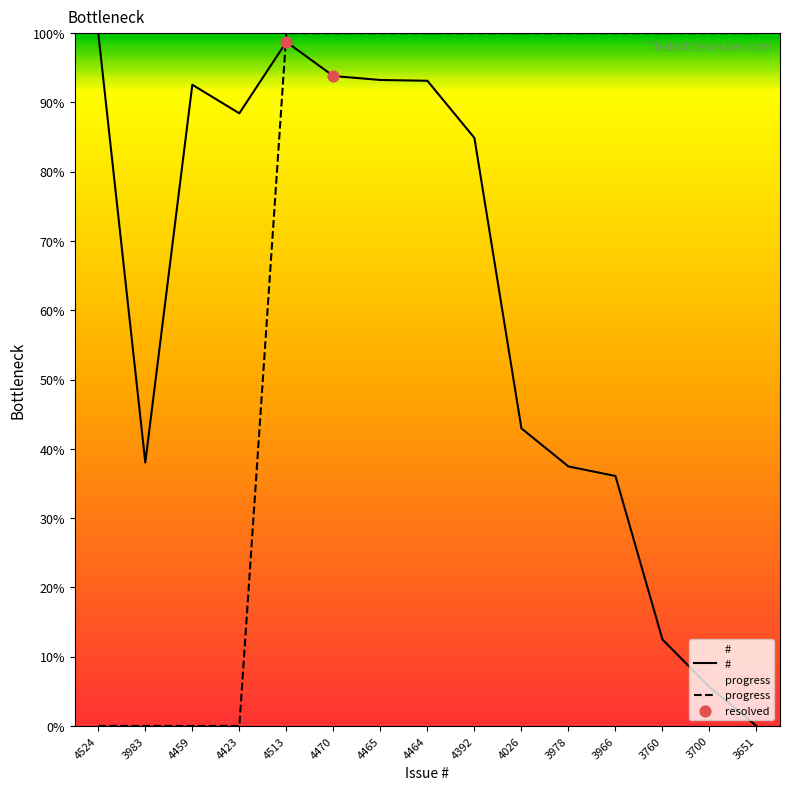

Which series has the largest Y range (max minus min)?

#